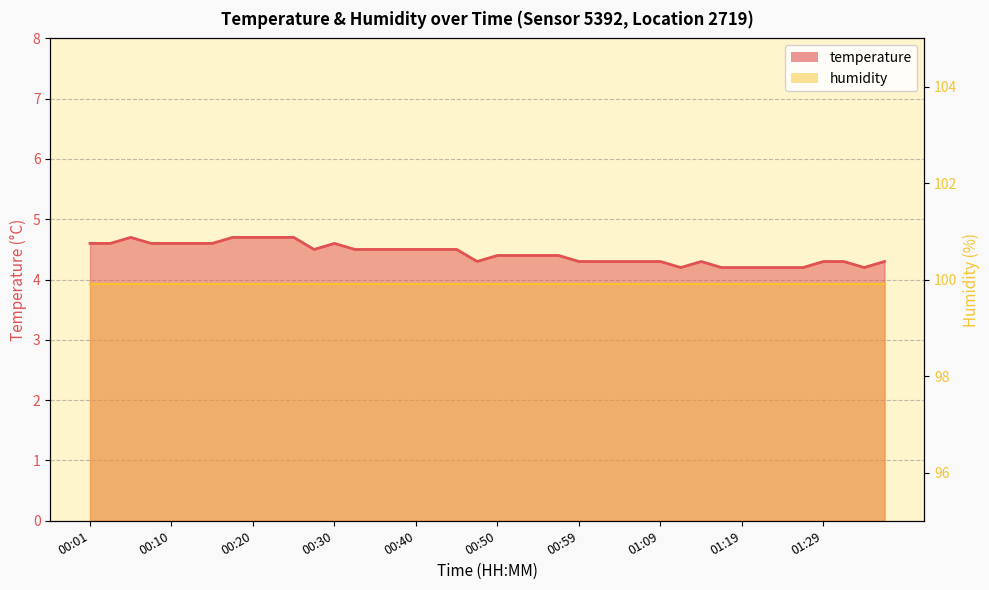

List the series in order of their overall mean, lowest first.

temperature line, humidity line